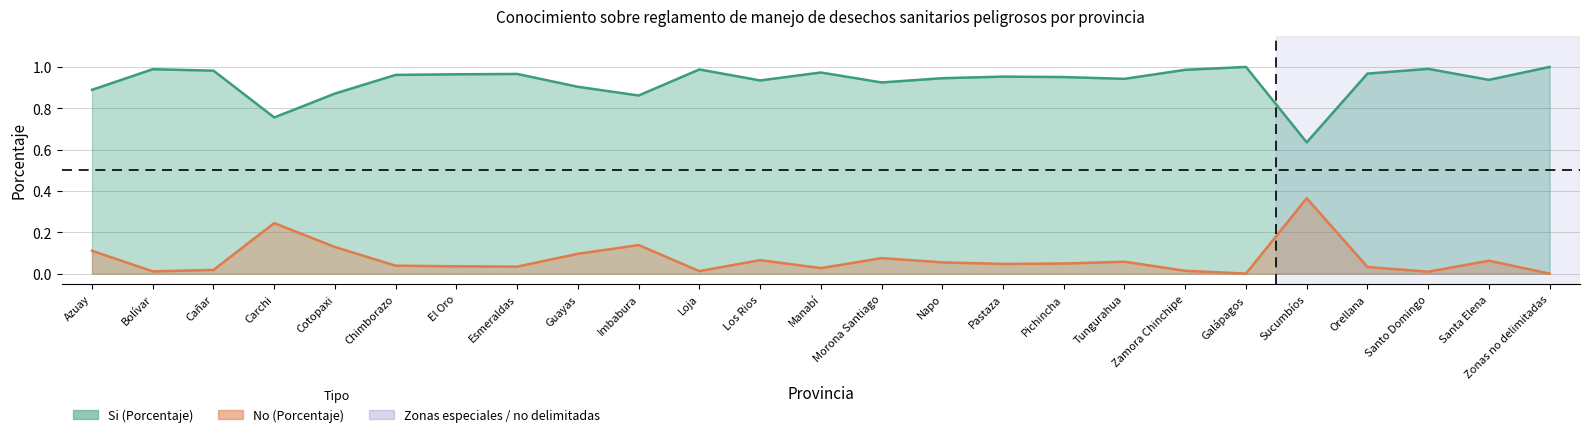

Which category has the lowest value in the No (Porcentaje) series?

Galápagos